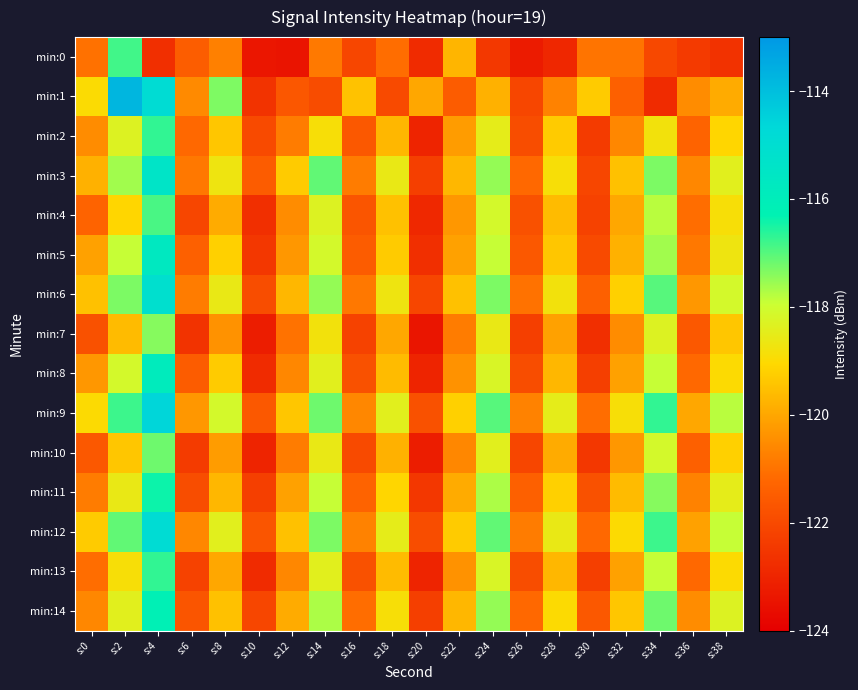

Which series has the widest spread of values?

min:1